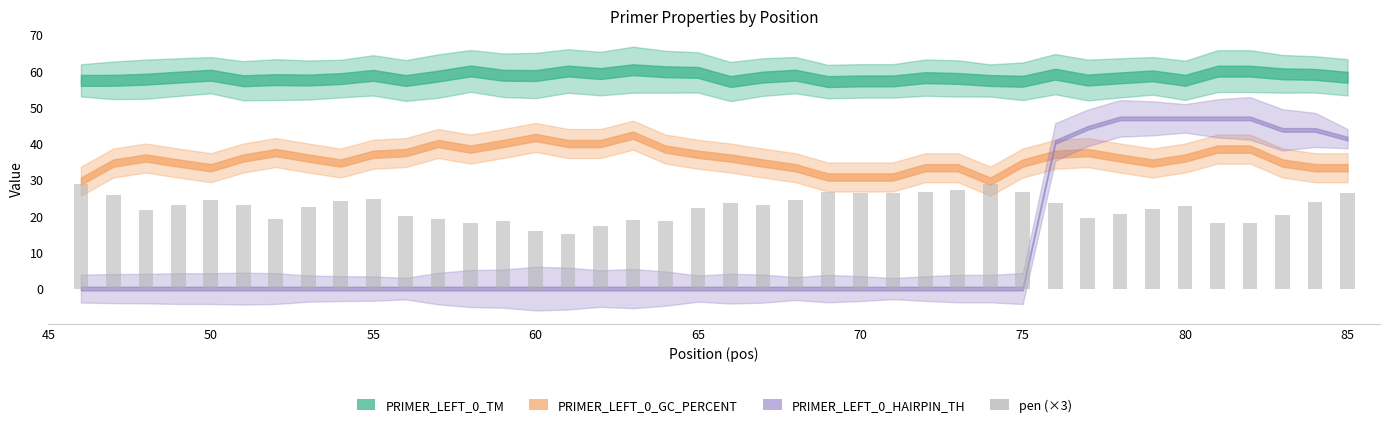

What is the value of the 3rd bar from the left?

21.8